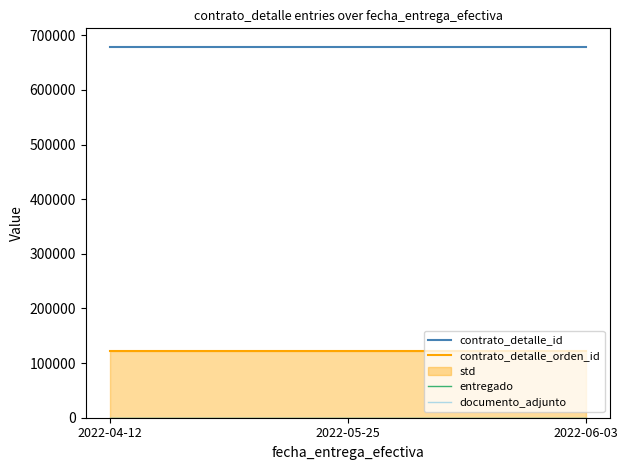

Which label corresponds to the largest value in the chart?

2022-04-12